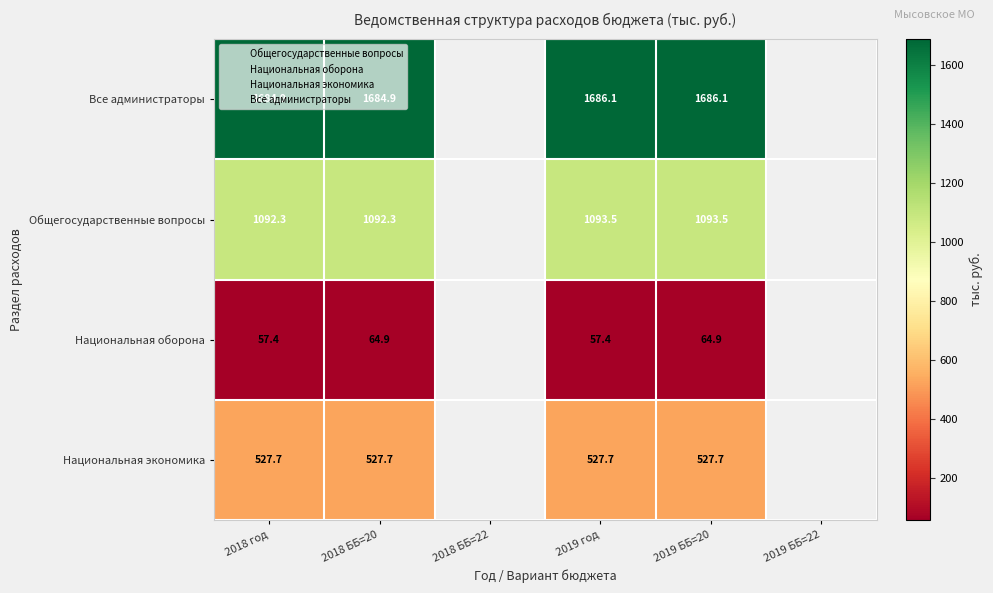

List the labels in order of Все администраторы value, smallest first.

2018 год, 2018 ББ=20, 2018 ББ=22, 2019 год, 2019 ББ=20, 2019 ББ=22